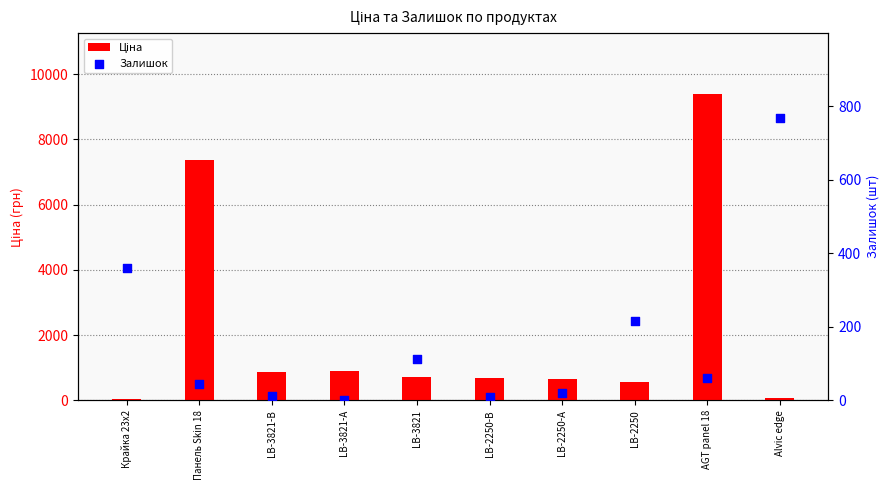

What are all the series names shown in the legend?

Ціна, Залишок